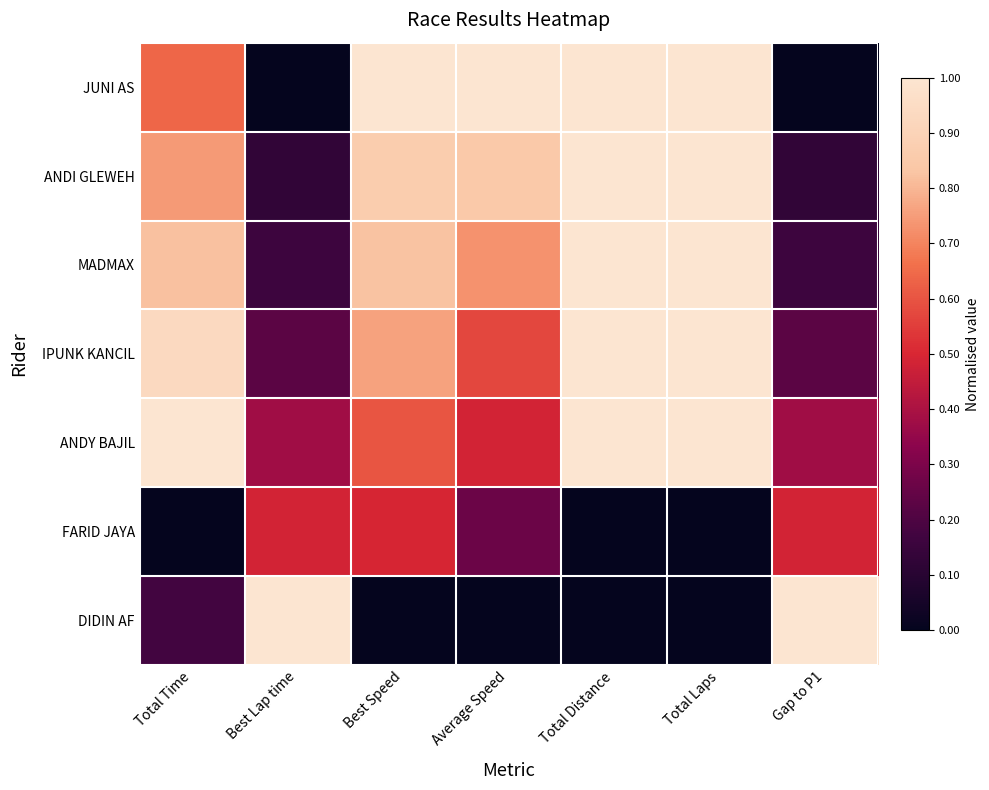

Rank the series at Total Distance from lowest to highest value.

FARID JAYA, DIDIN AF, JUNI AS, ANDI GLEWEH, MADMAX, IPUNK KANCIL, ANDY BAJIL